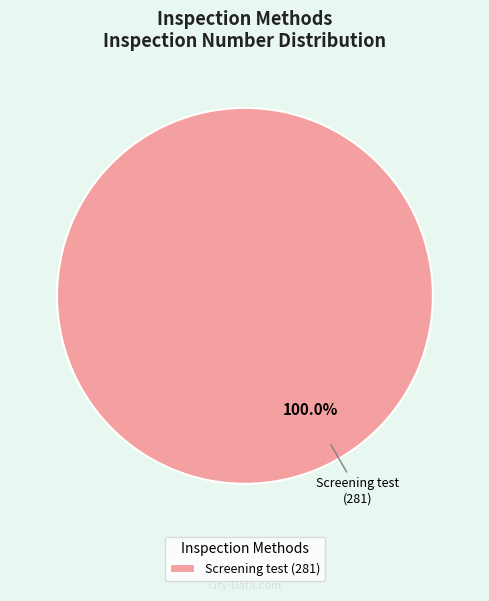

Is there a majority slice in this chart?

Yes